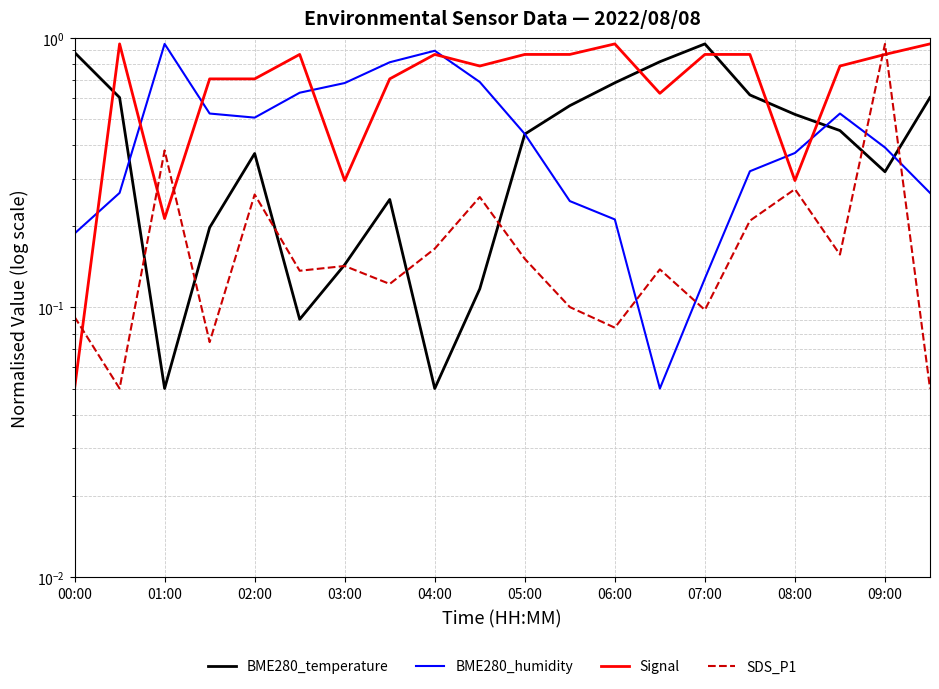

Is it true that SDS_P1 equals 0.0 at 03:00?

False